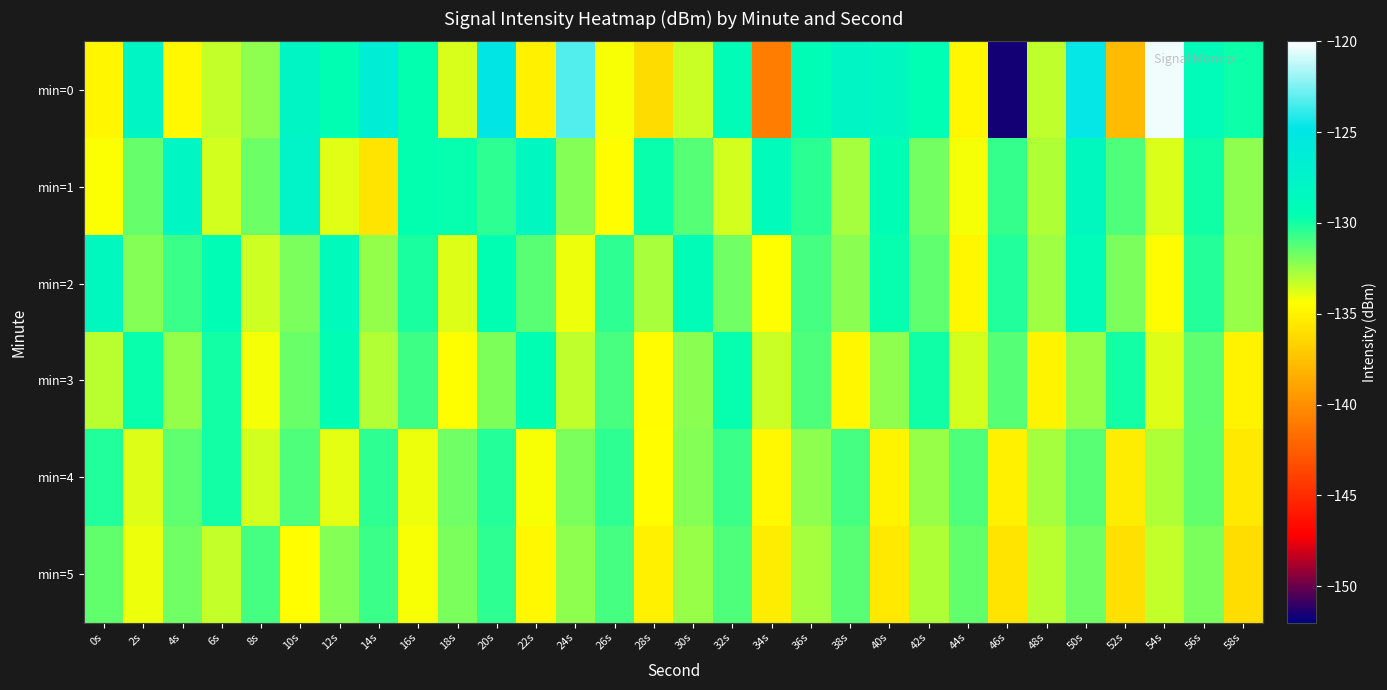

Which has a higher value, 6s or 48s?

48s